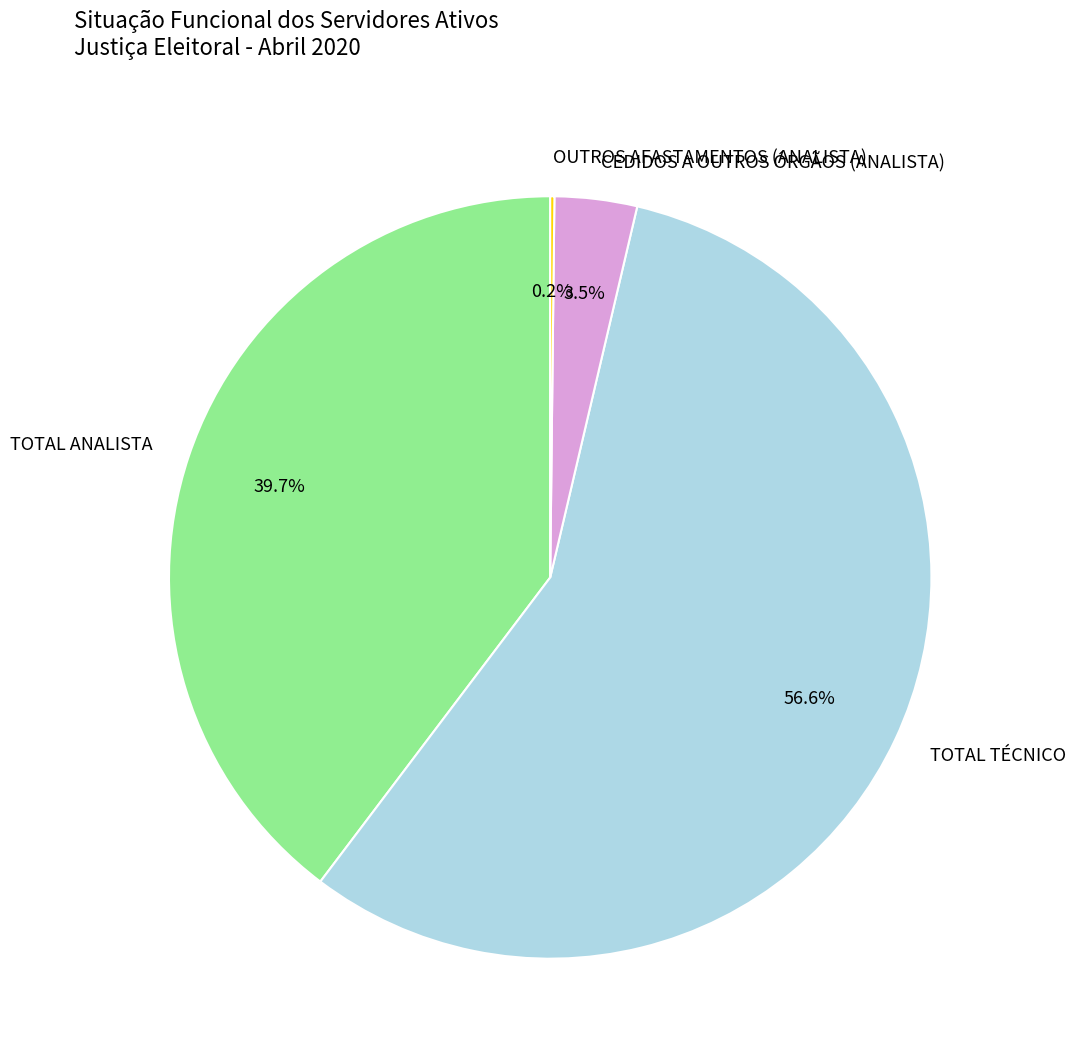

Which category accounts for the majority?

TOTAL TÉCNICO